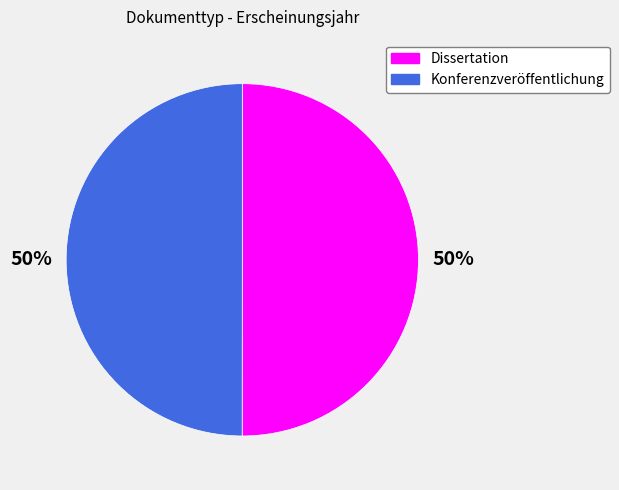

The Dissertation slice represents 50% of the pie. True or false?

True